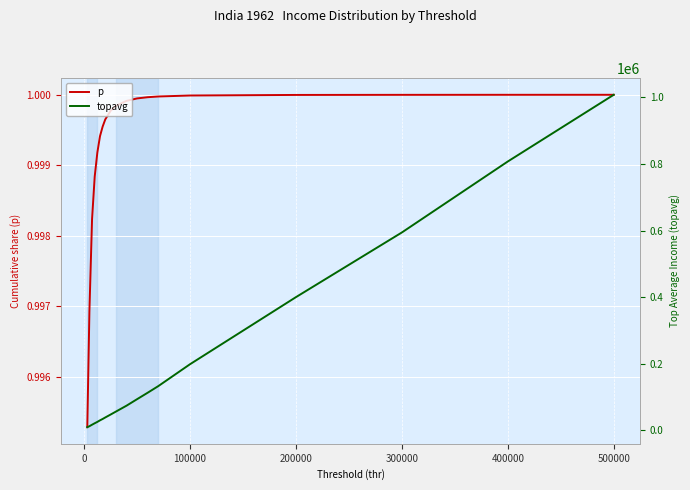

True or false: p has more than 0 interior local peaks.

False